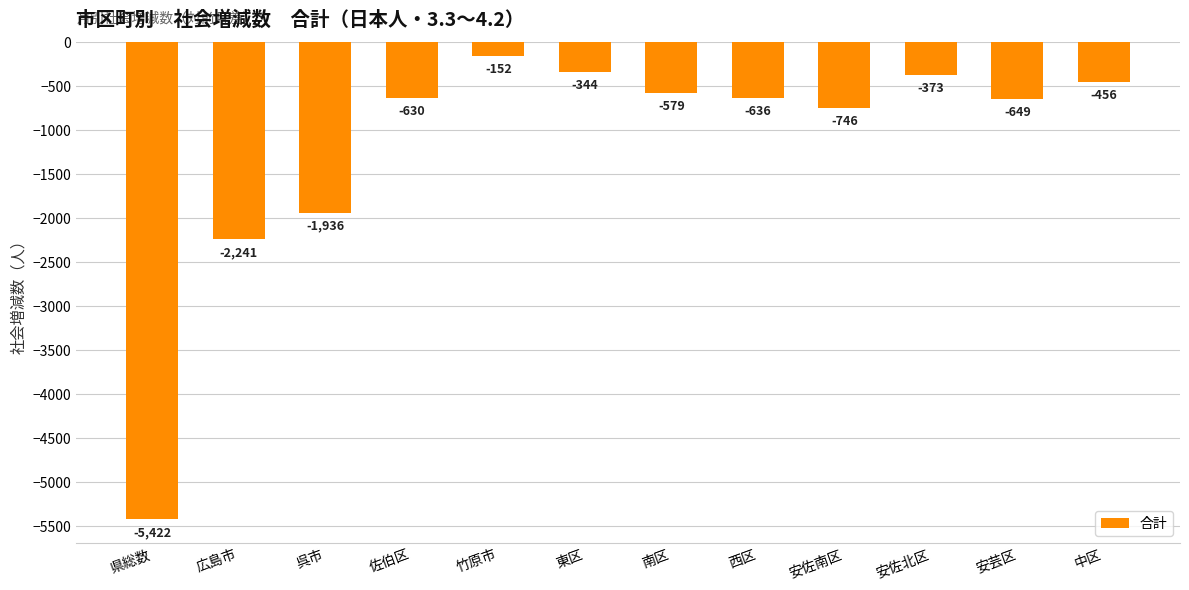

What is the maximum value shown in the chart?

-152